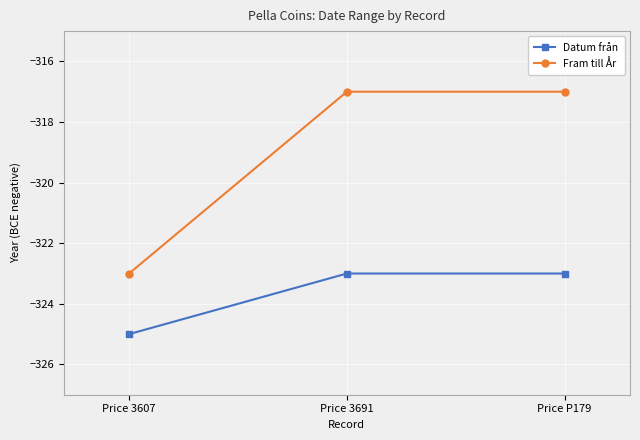

At how many categories does at least one series exceed -321?

2